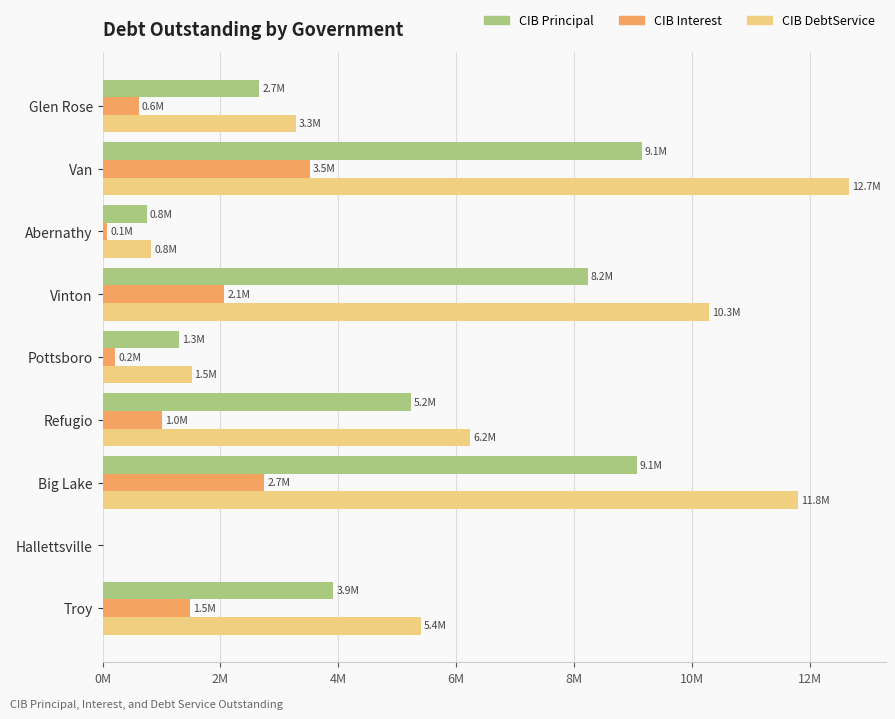

The CIBInterestOutstanding series shows -1845338.2 at Hallettsville. True or false?

False